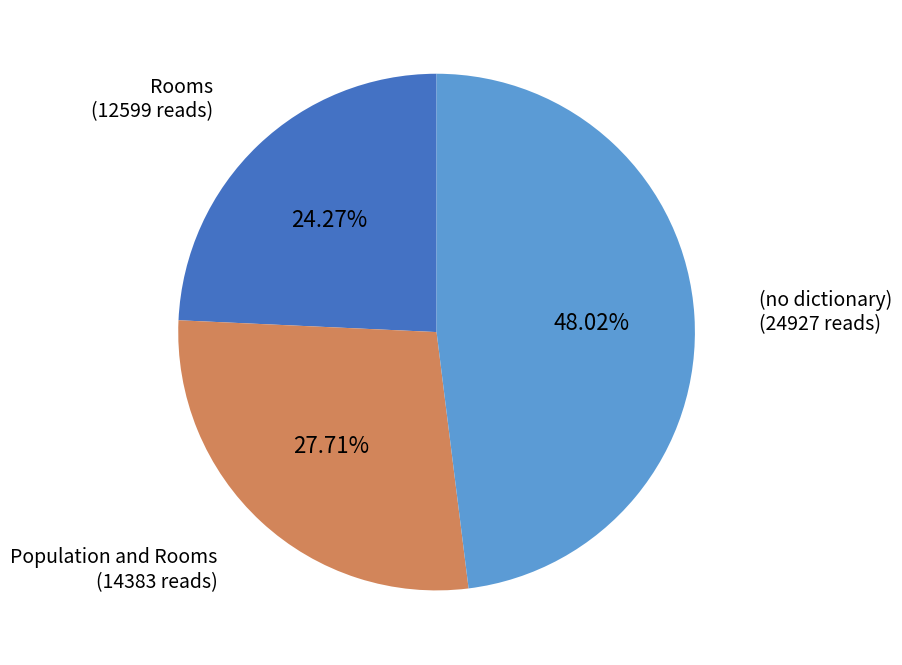

Does any single category account for the majority?

No